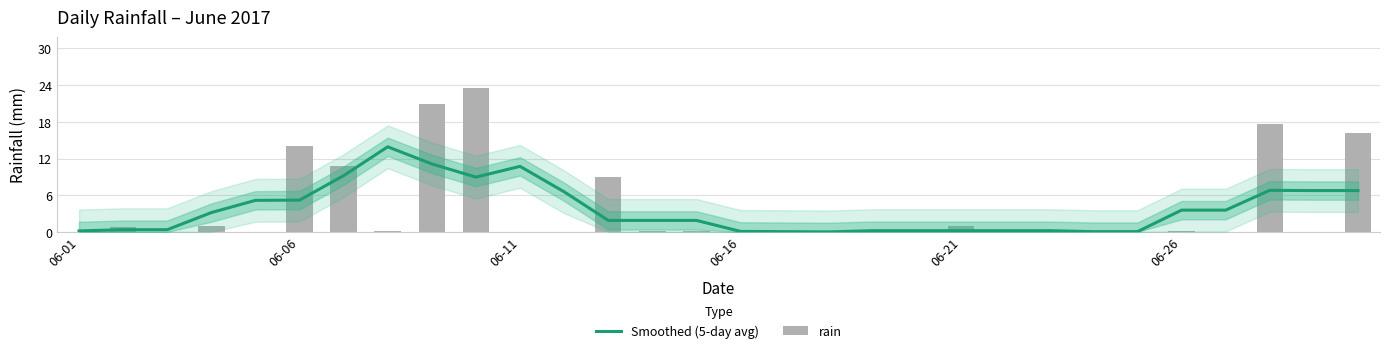

How many categories are shown in the chart?

30